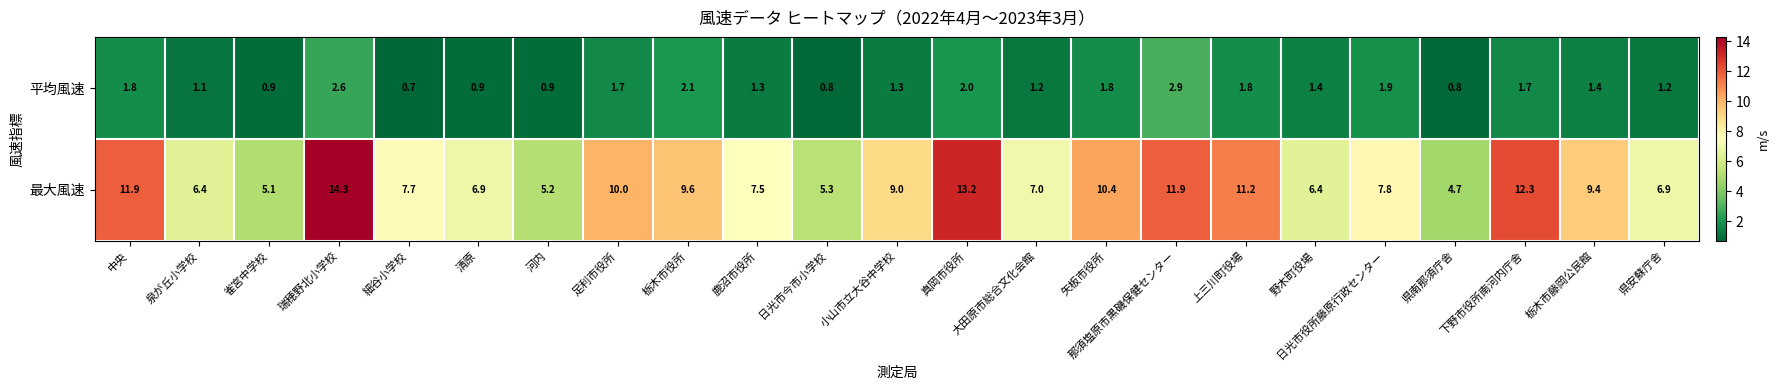

At which label does 平均風速 first exceed 1?

中央